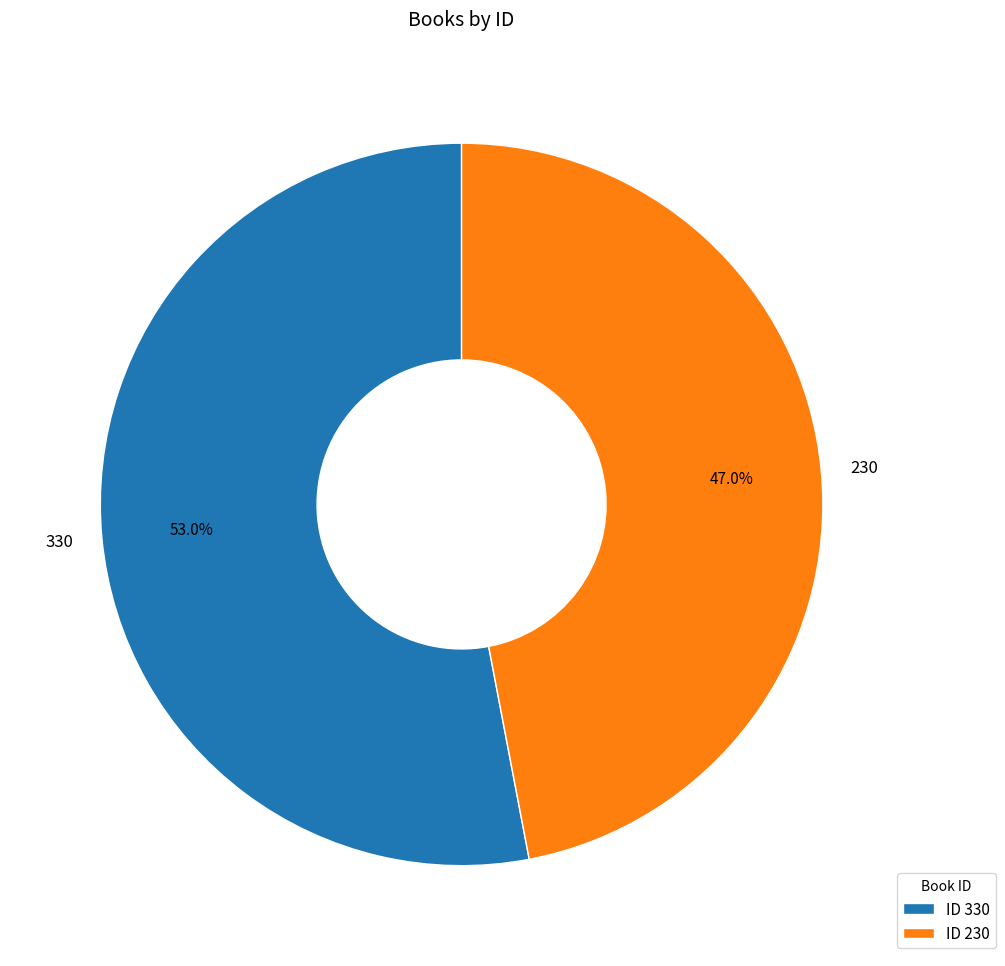

To the nearest percent, what is the combined percentage of 230 and 330?

100%